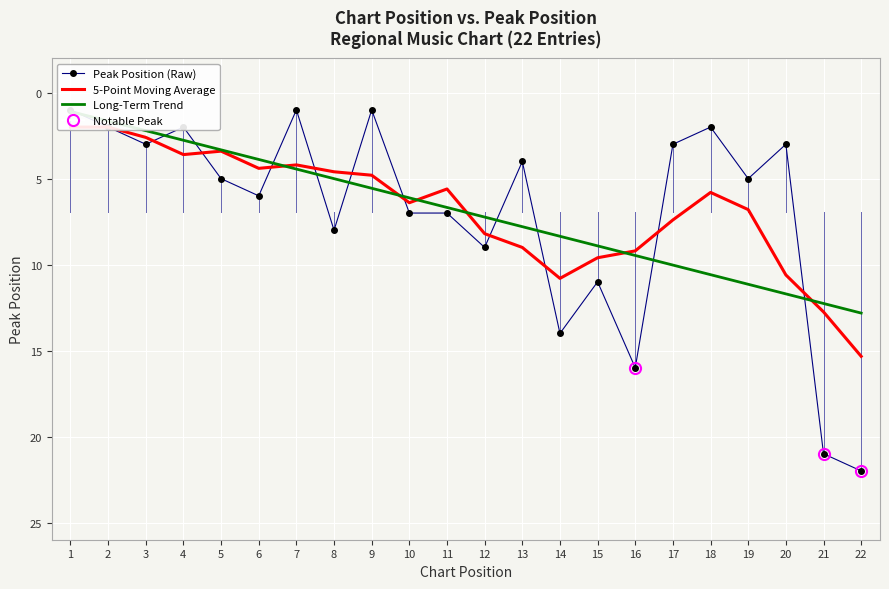

Where is the first local minimum for Peak Position (Raw)?

4